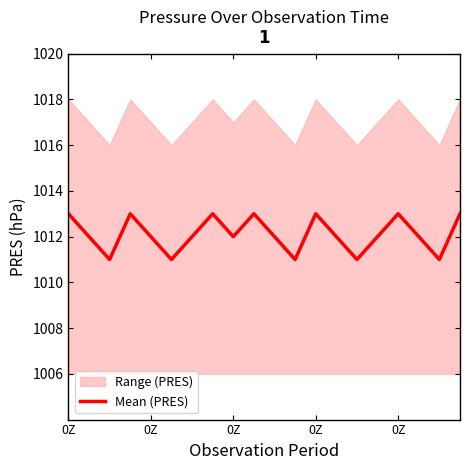

Rank the categories by value from highest to lowest.

0Z, 0Z, 7, 9, 12, 16, 19, 0Z, 0Z, 6, 8, 10, 13, 15, 17, 0Z, 5, 11, 14, 18